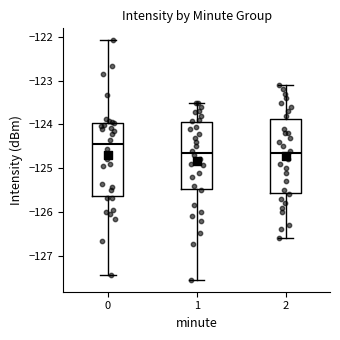

Where does the upper whisker of the box at x = 1 end on the y-axis? The values are not printed on the chart, so give them approximately, as read against the axis.

-123.5